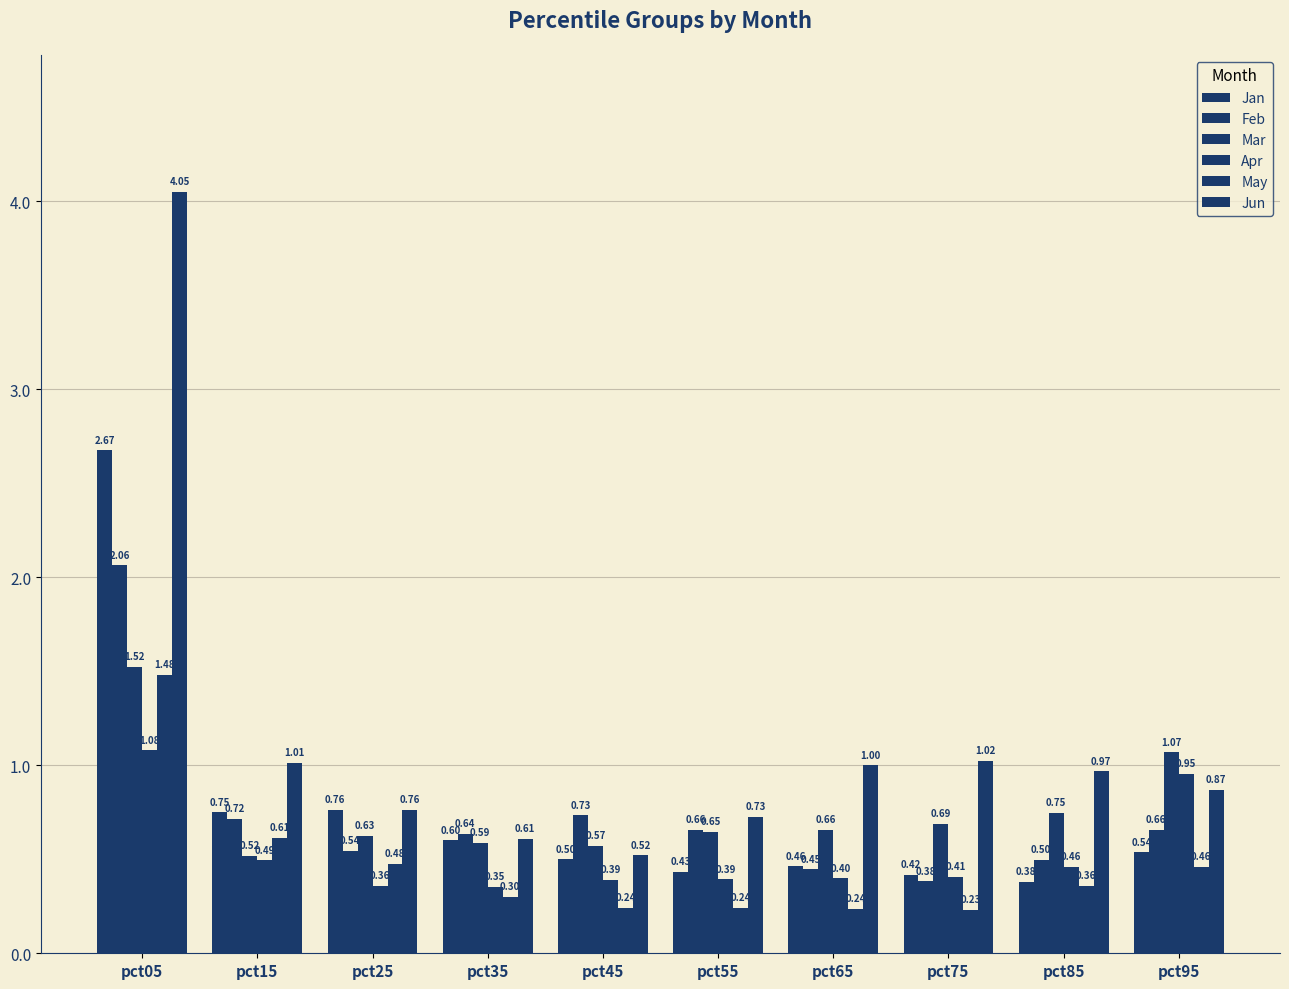

What is the total value across all series at pct95?

4.5